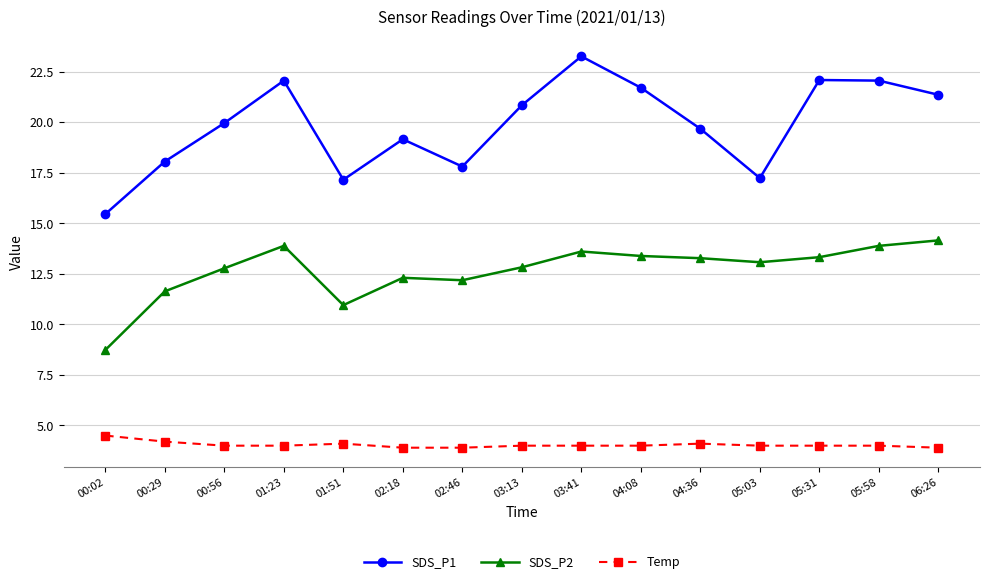

What are all the series names shown in the legend?

SDS_P1, SDS_P2, Temp